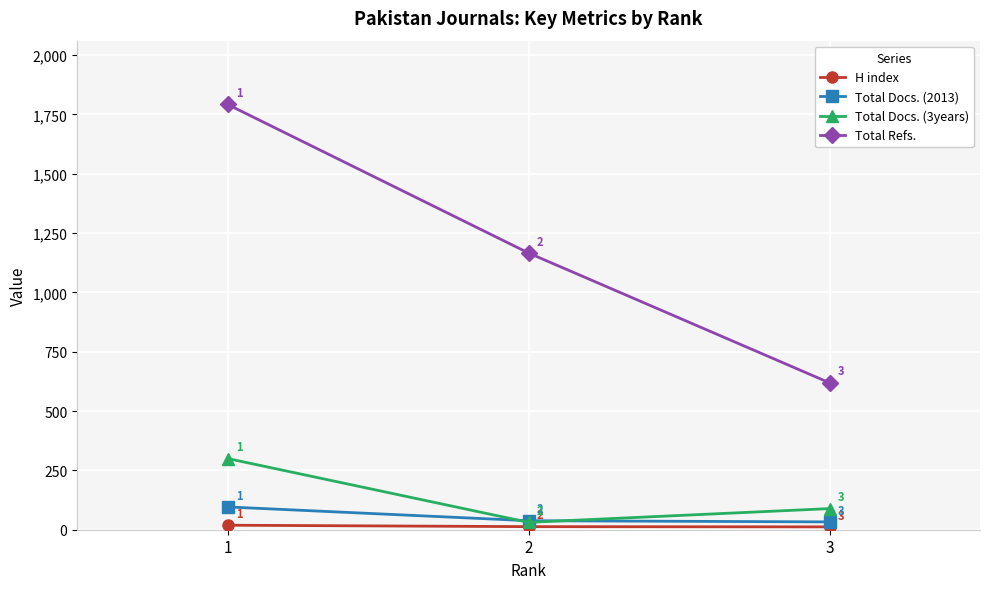

At how many categories does at least one series exceed 38?

3